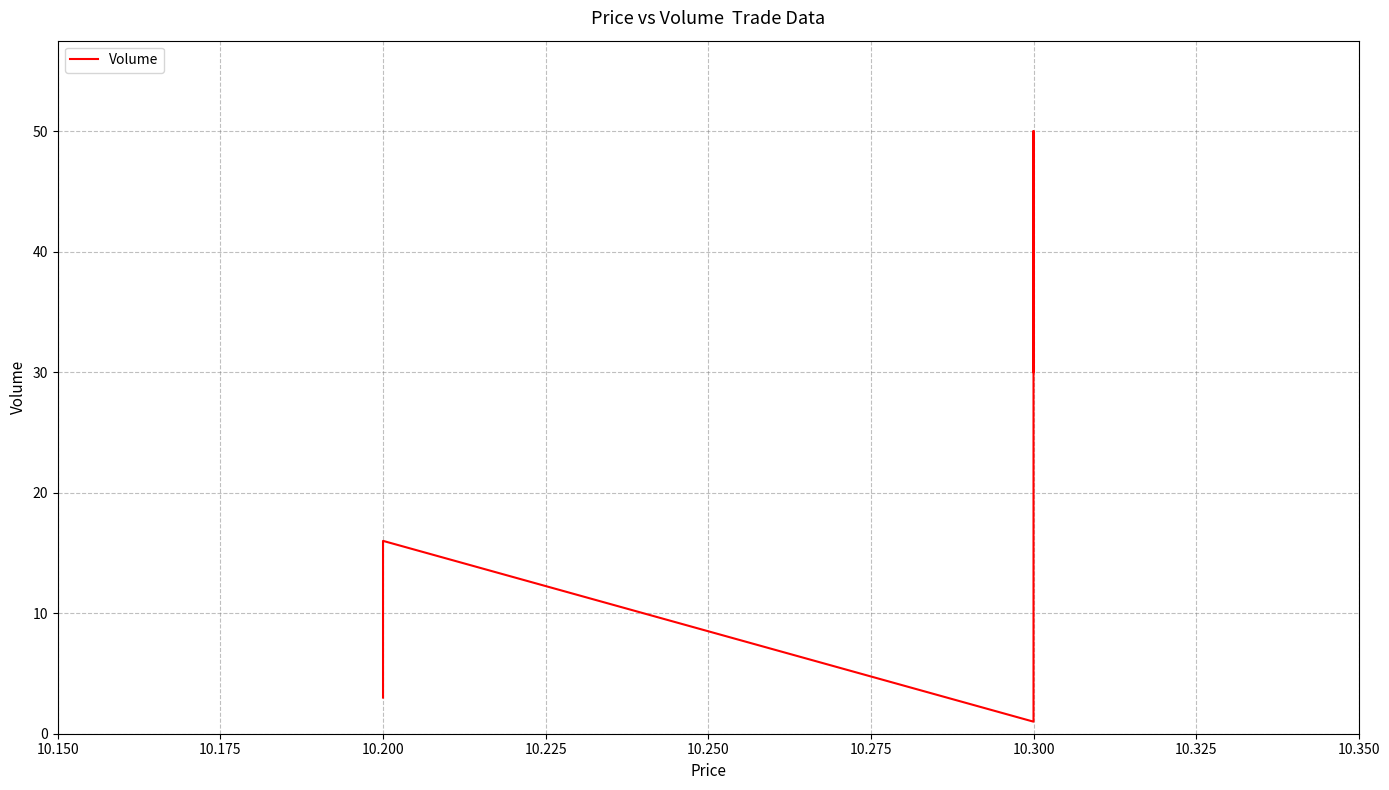

Reading left to right, what are all the values shown in this chart?

3	16	1	50	30